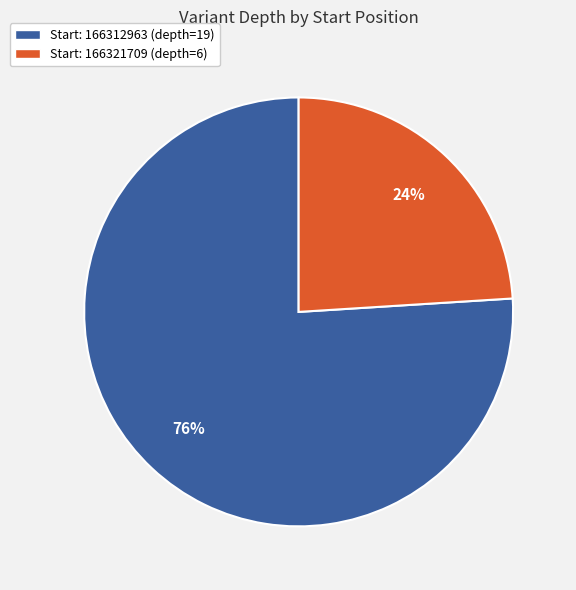

Rank the categories by value from lowest to highest.

Start: 166321709 (depth=6), Start: 166312963 (depth=19)